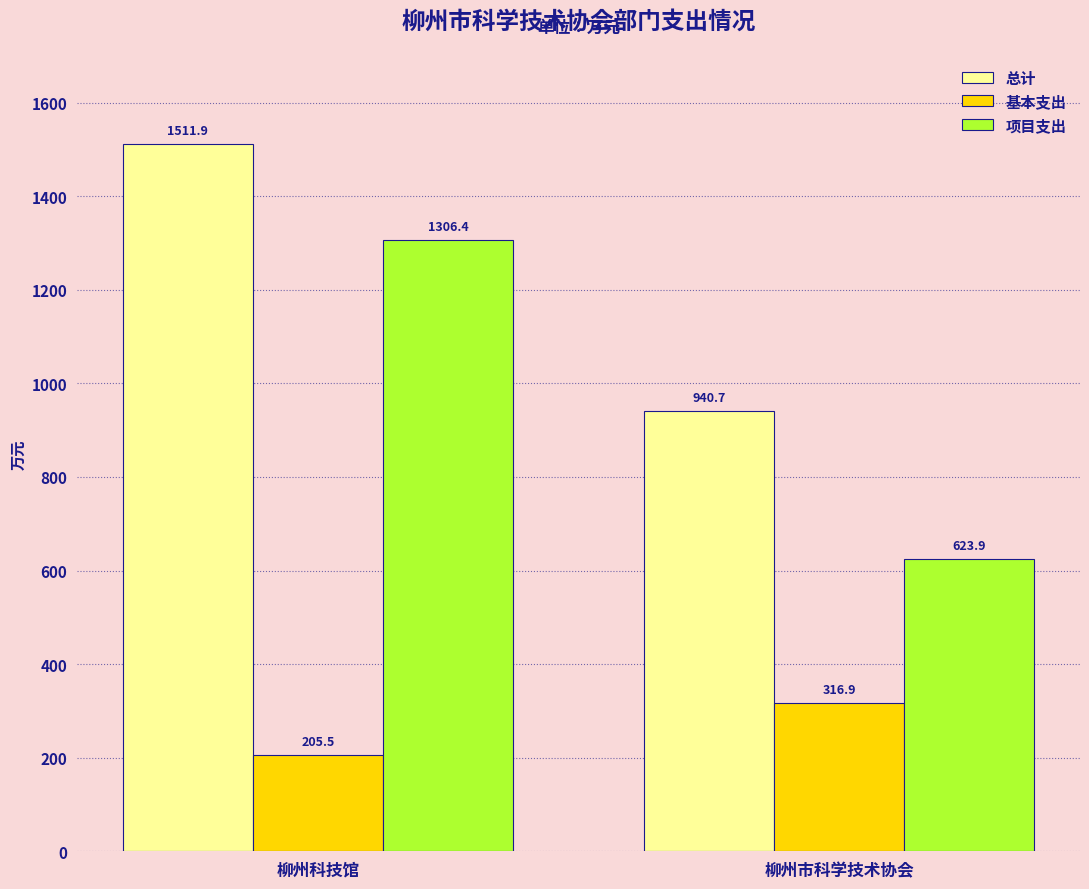

What are all the series names shown in the legend?

总计, 基本支出, 项目支出